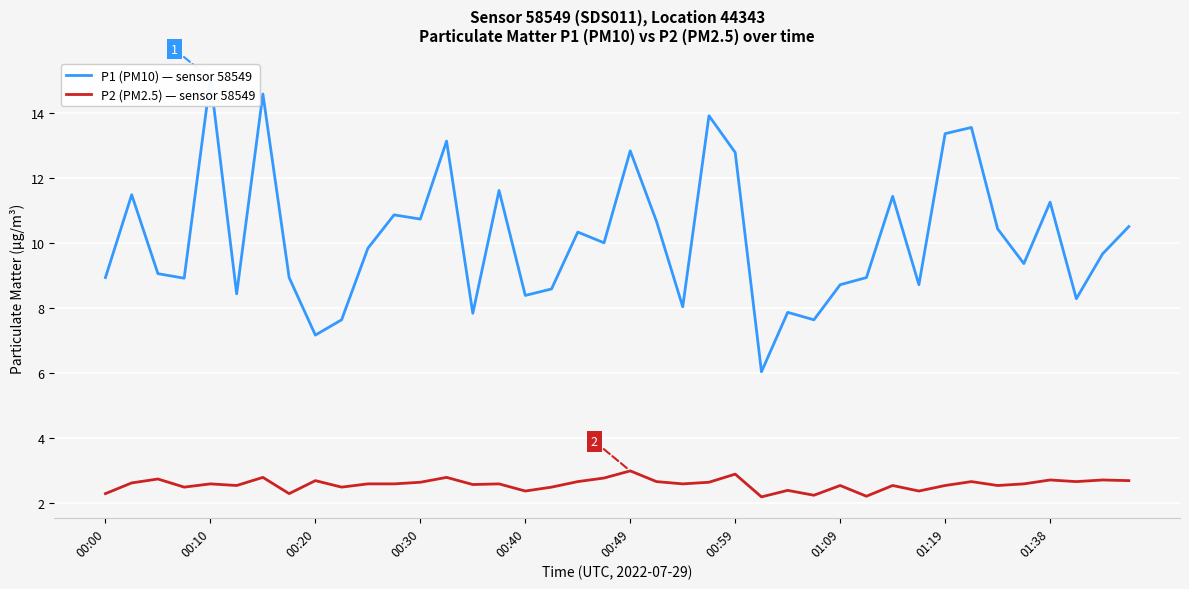

True or false: P2 (PM2.5) — sensor 58549 and P1 (PM10) — sensor 58549 cross at least once.

False